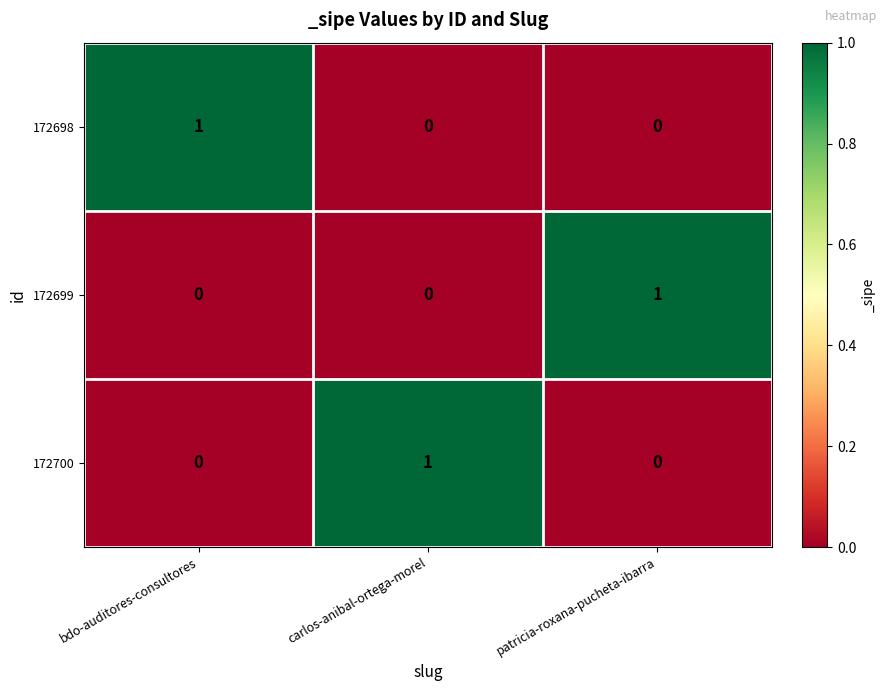

The value of 172700 at carlos-anibal-ortega-morel is 0. True or false?

False